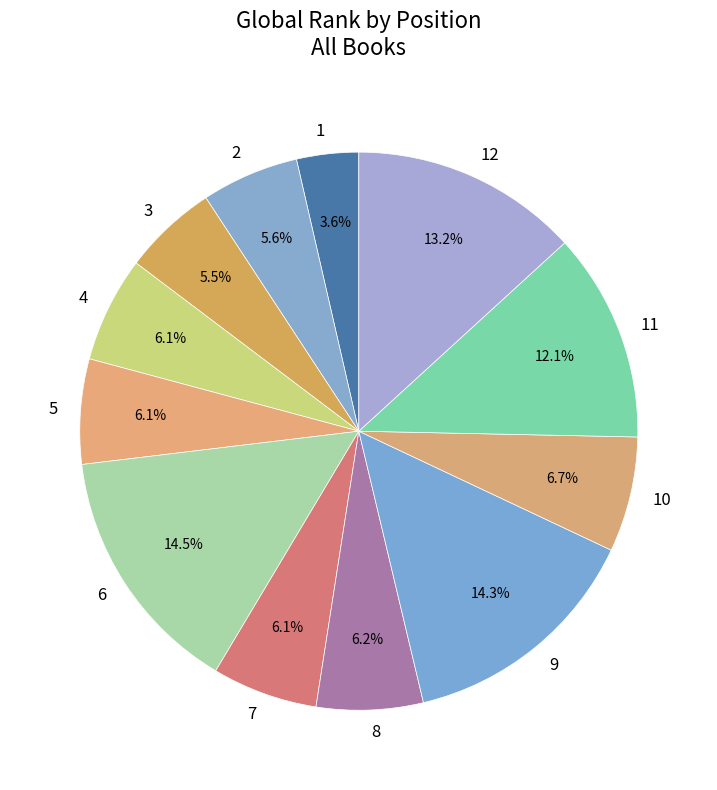

Which has a higher value, 2 or 9?

9